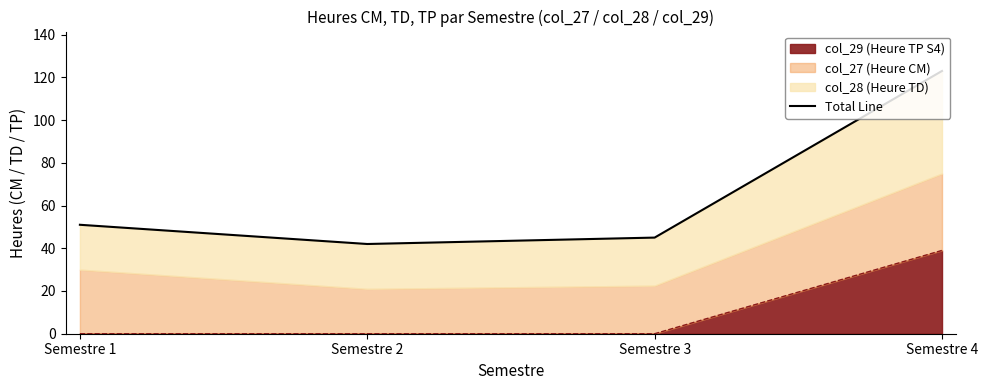

How many interior local valleys (lower than both neighbors) does the data have?

1